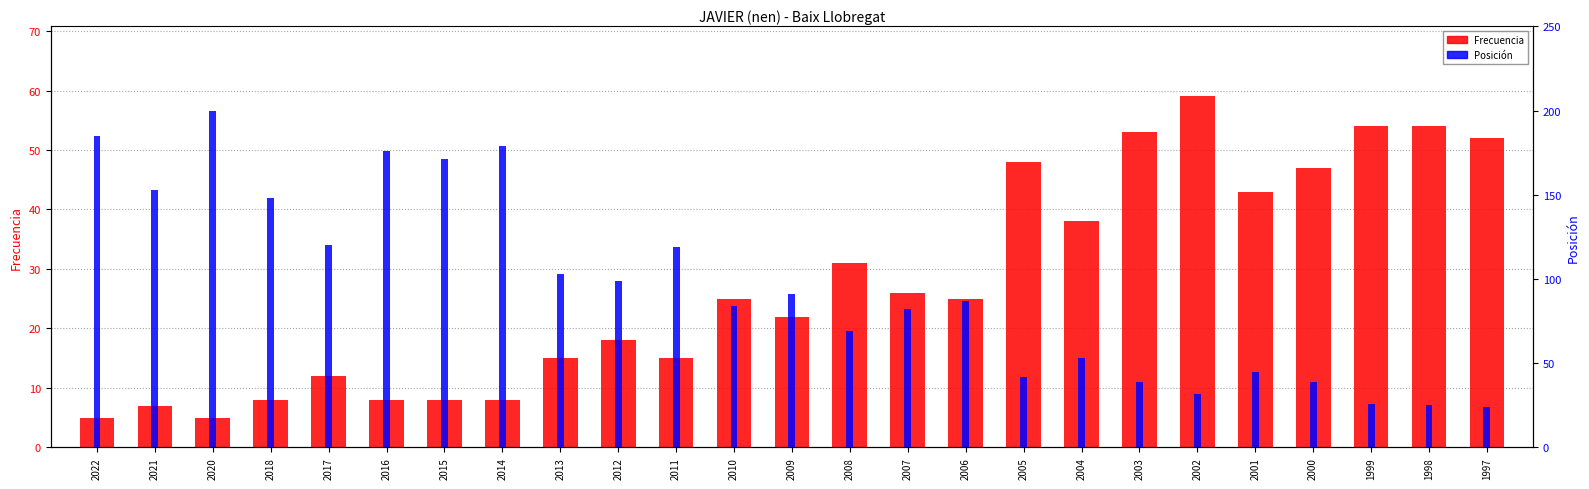

What is the value of the Frecuencia bar at the 23rd from the left?

54